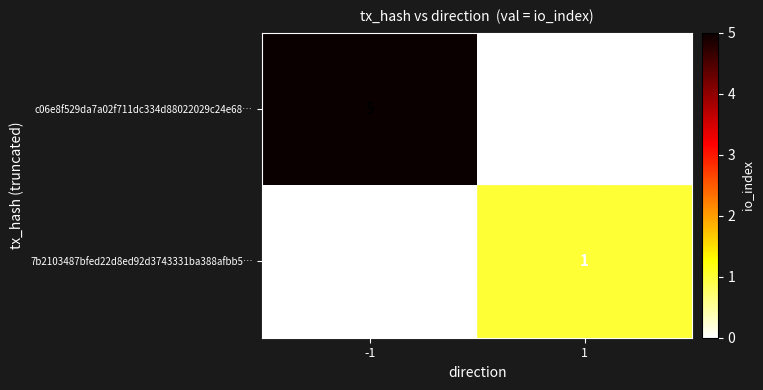

Reading right to left, transcribe all the data shown in this chart.

c06e8f529da7a02f711dc334d88022029c24e68…: 1=0	-1=5
7b2103487bfed22d8ed92d3743331ba388afbb5…: 1=1	-1=0